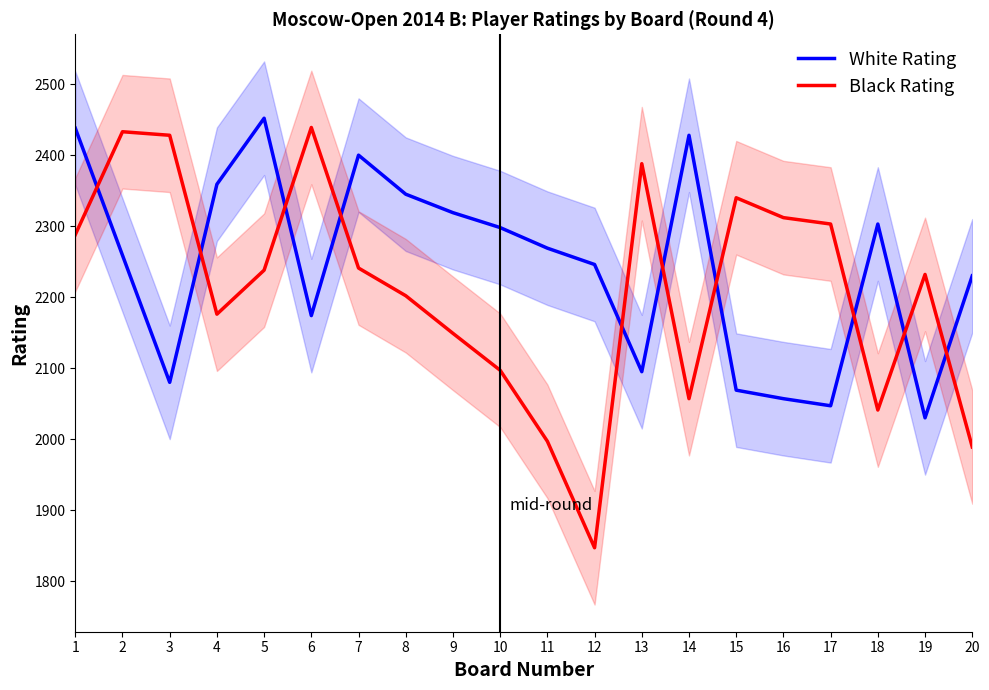

True or false: Black Rating has a value of 2149 at 9.

True